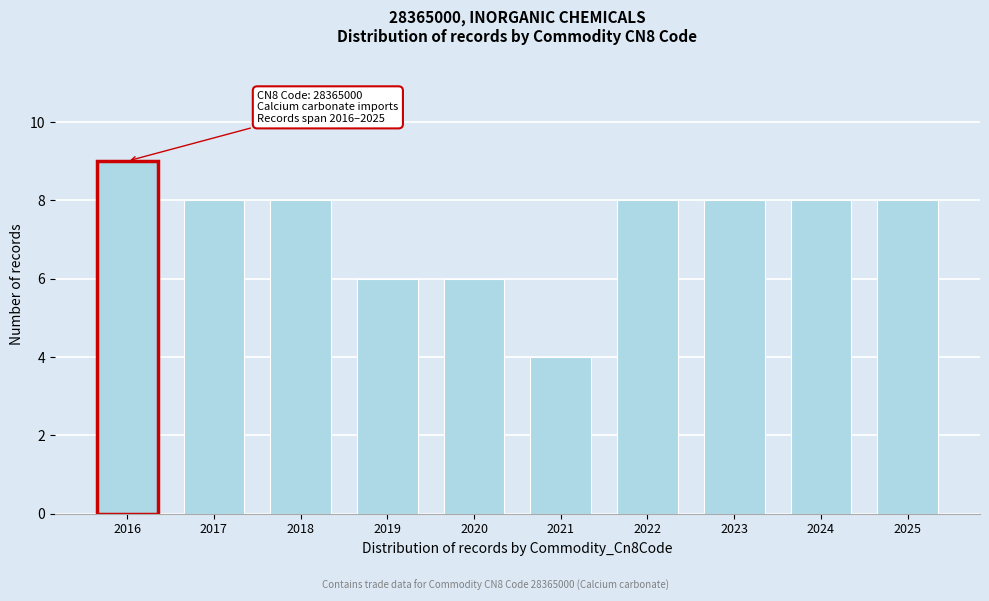

Reading right to left, what are all the values shown in this chart?

8	8	8	8	4	6	6	8	8	9